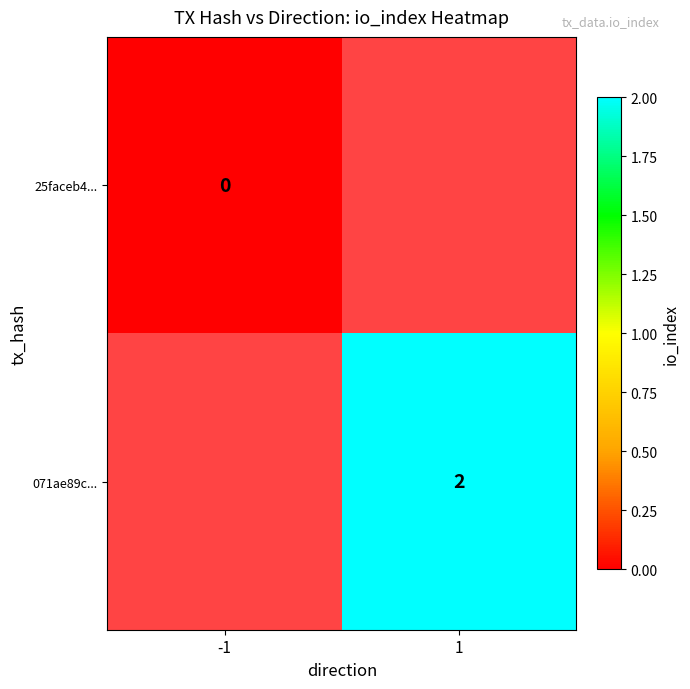

The value of 071ae89c... at 1 is 1. True or false?

False